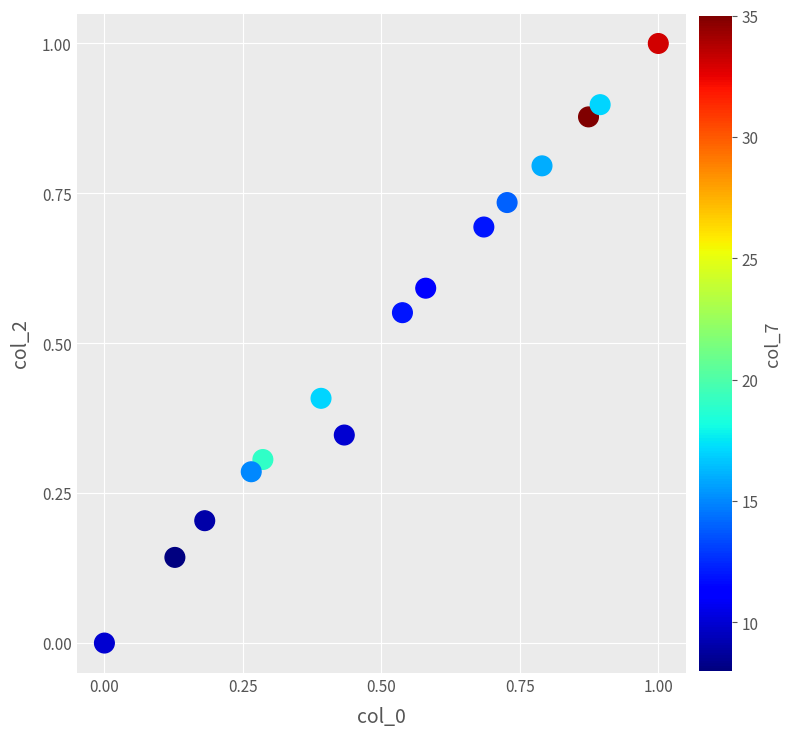

What is the range of X values (max minus min)?

1.0